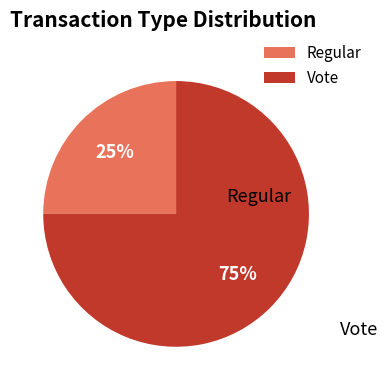

Which has a higher value, Vote or Regular?

Vote